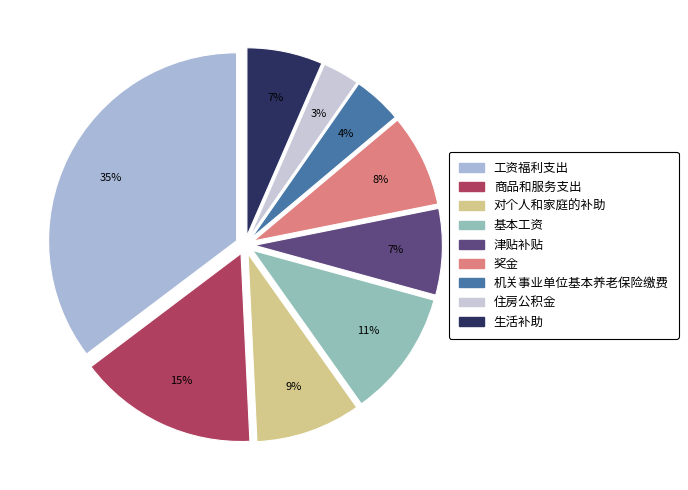

To the nearest percent, what is the difference between the largest and smallest slice percentages?

32%